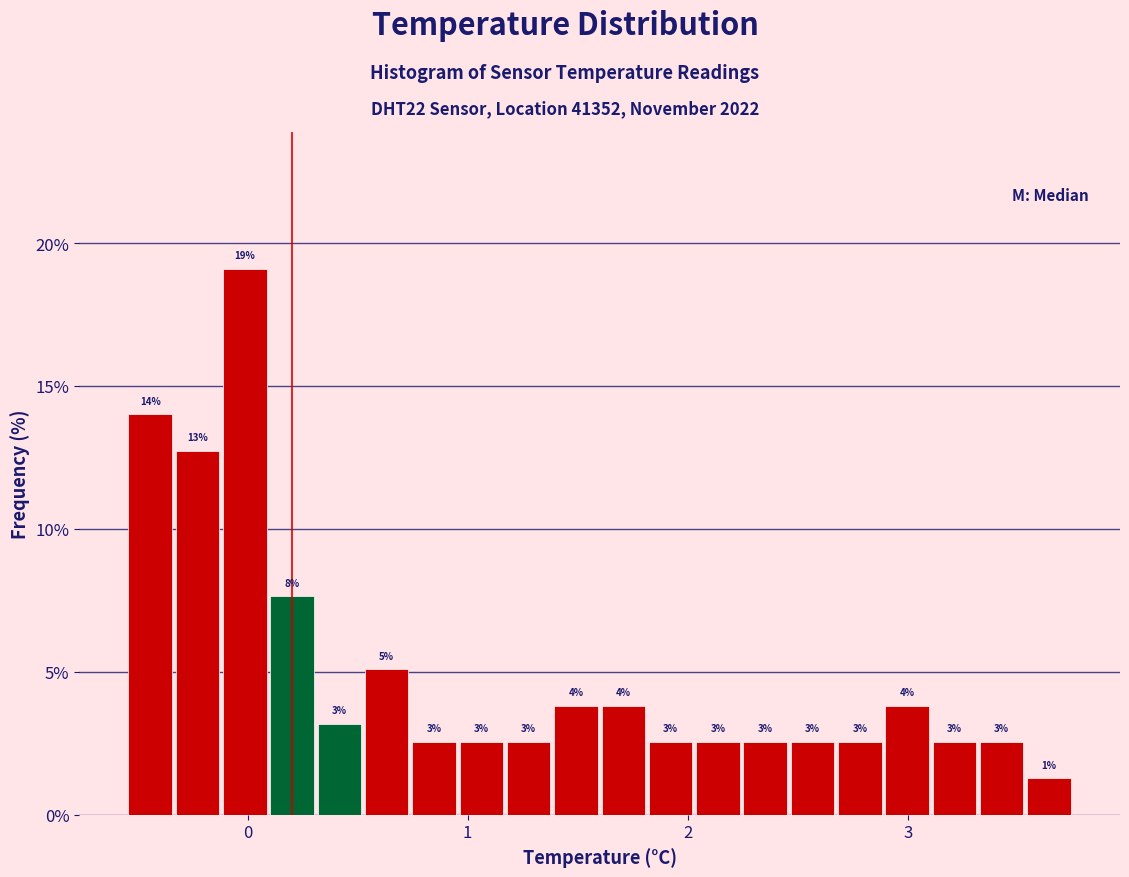

Around what value on the x-axis is the tallest bar? Give the approximate position of its centre, as read against the axis.

0.0